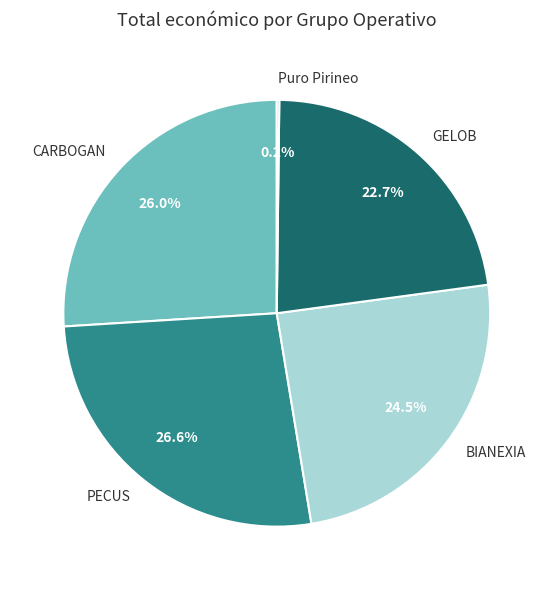

What portion of the pie excludes GELOB?

77.3%